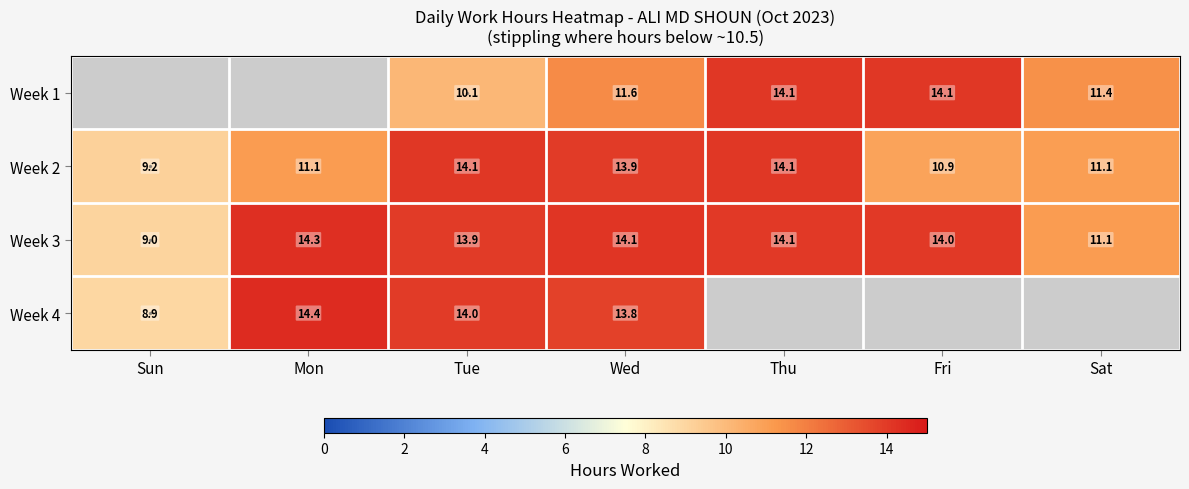

At which category is the sum across all series the highest?

Wed